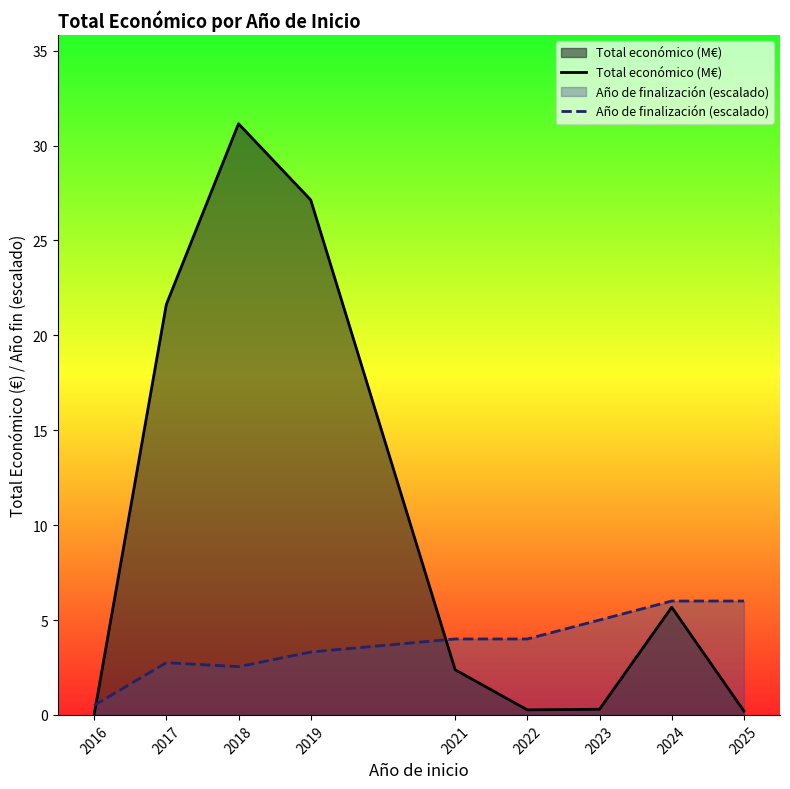

Between which two adjacent categories do Total económico (M€) and Año de finalización (escalado) first intersect?

2016 and 2017